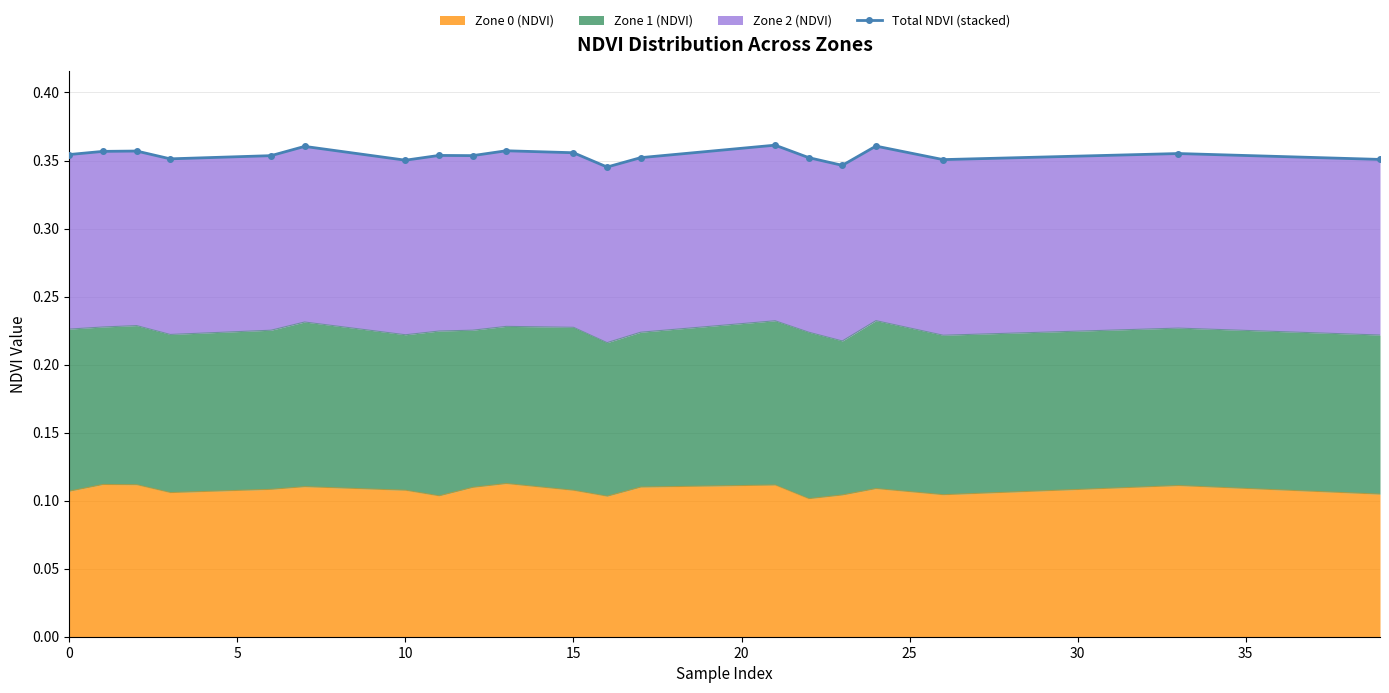

What is the minimum value shown in the chart?

0.3